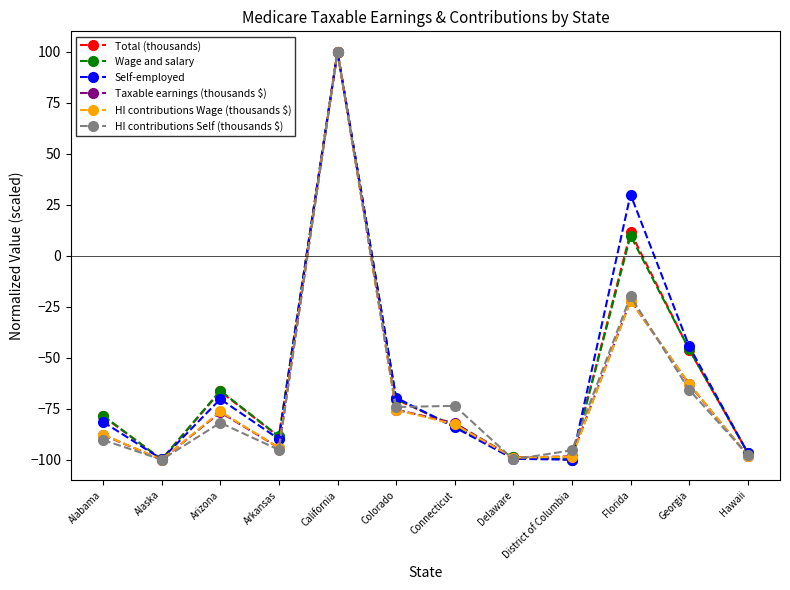

Between Arizona and Florida, which series saw the biggest shift?

Self-employed